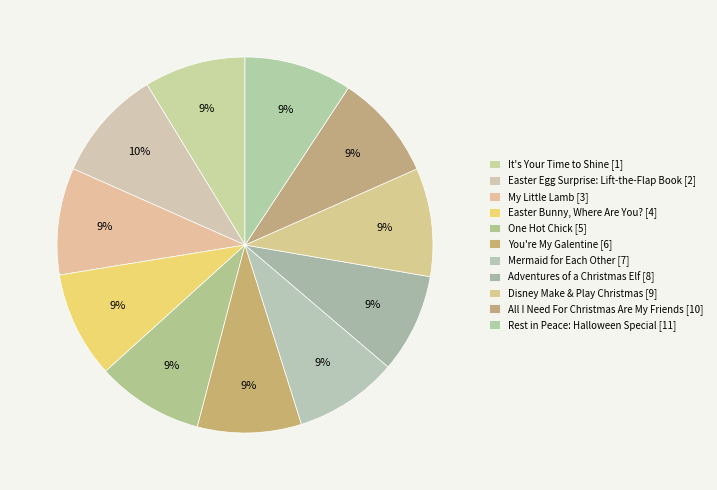

Is there a majority slice in this chart?

No